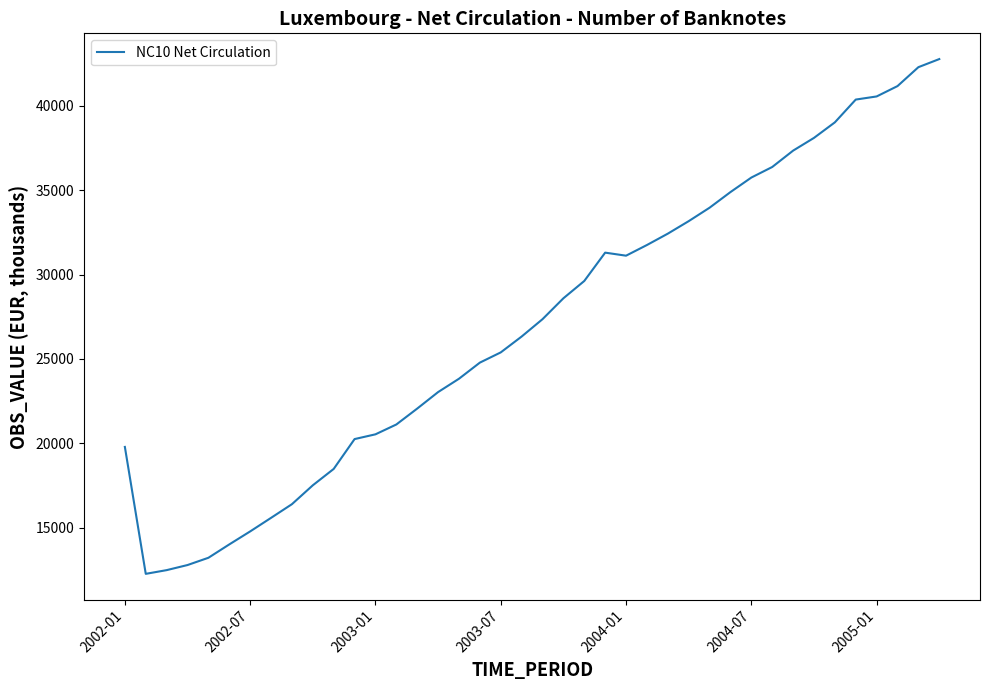

What is the average value?

27064.6